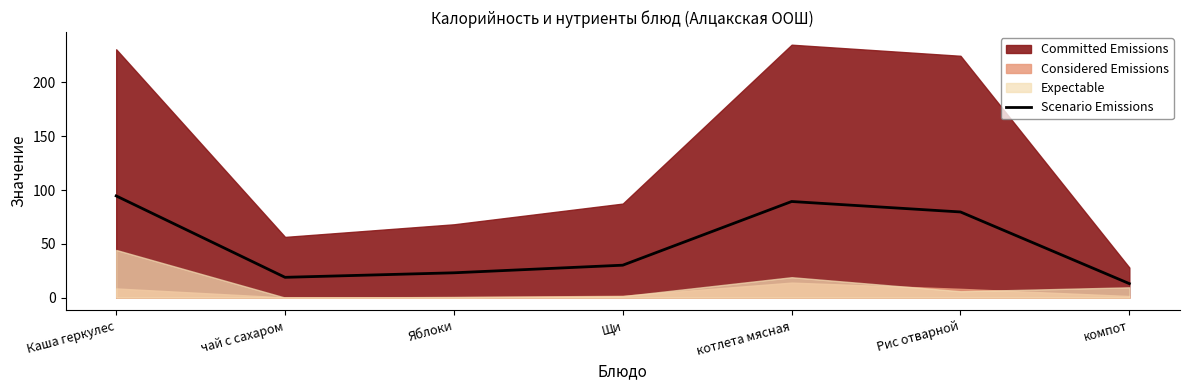

Where is the data nearest to the value 53?

Щи